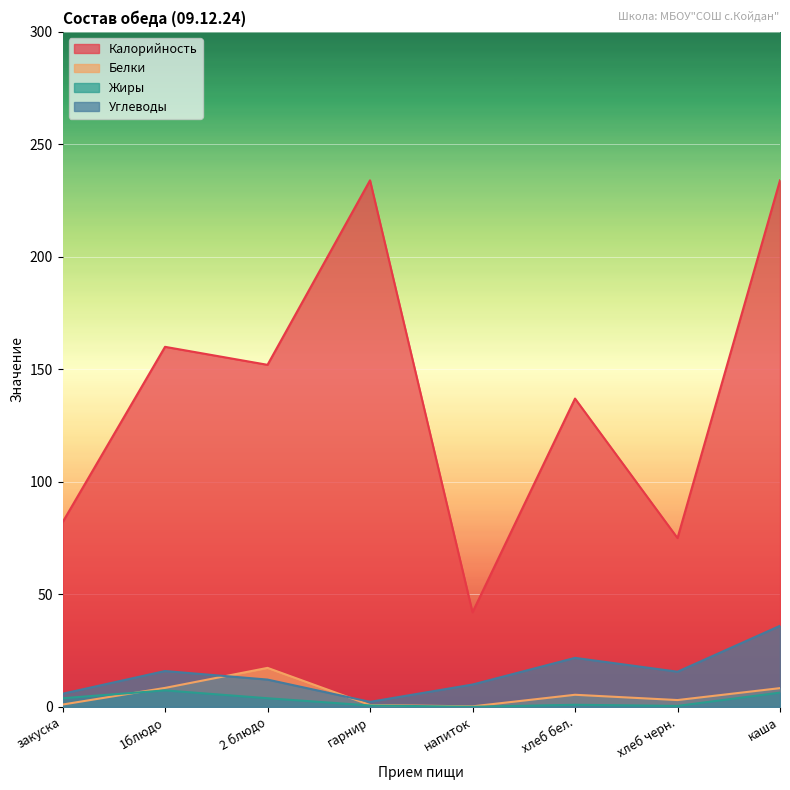

Reading left to right, what are all the values shown in this chart?

Калорийность: 82.0	160.0	152.0	234.0	42.0	137.0	75.0	234.0
Белки: 1.0	8.4	17.3	0.8	0.2	5.3	3.0	8.3
Жиры: 3.8	7.3	3.8	0.6	0.0	0.9	0.4	6.3
Углеводы: 5.8	15.9	12.1	2.2	9.9	21.8	15.6	36.0